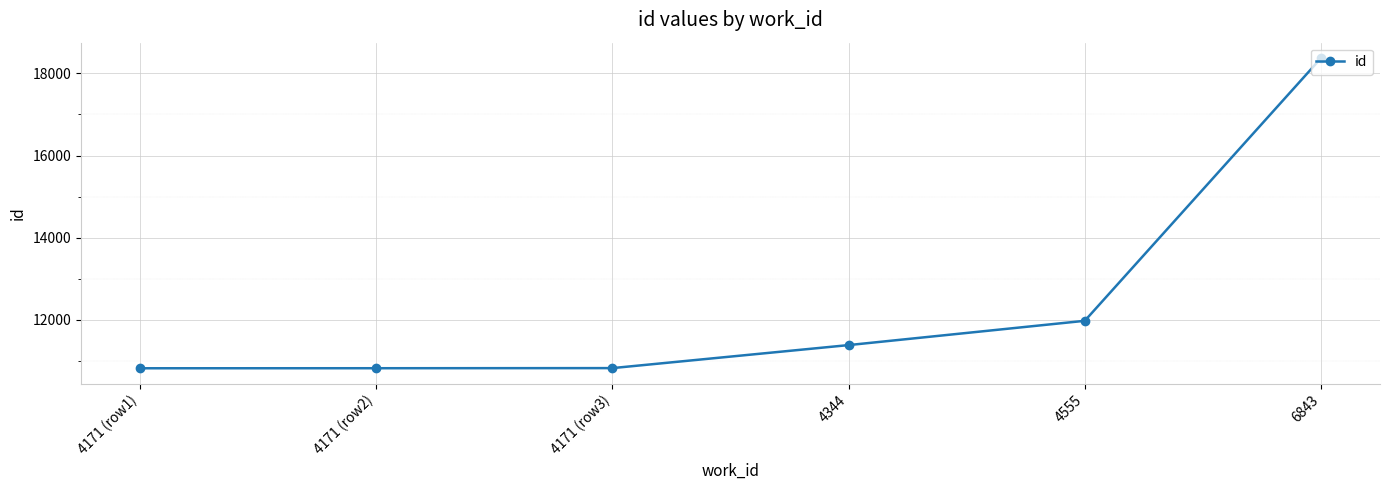

What is the label of the 5th point from the right?

4171 (row2)